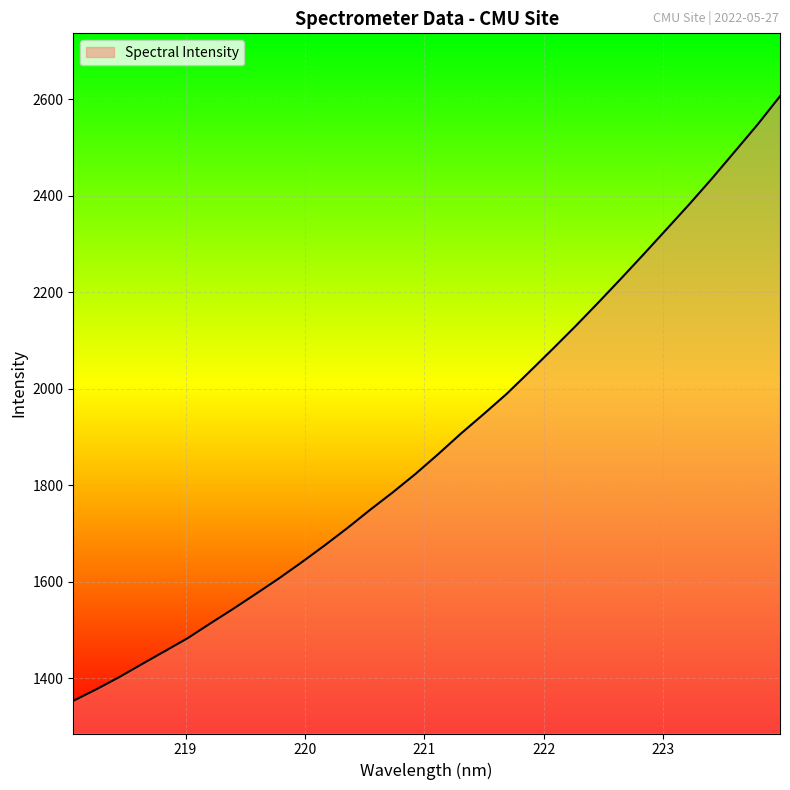

What is the difference between the maximum and minimum values?

1253.3